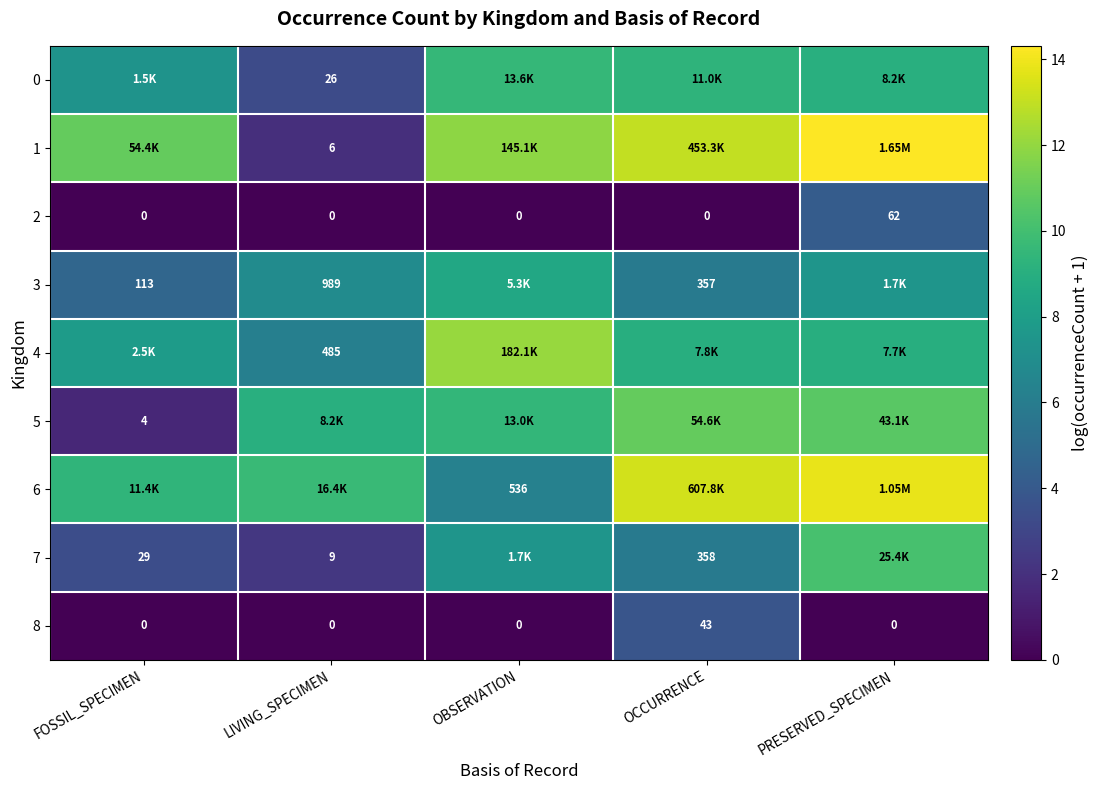

Rank the series by their maximum value, from lowest to highest.

8, 2, 3, 0, 7, 5, 4, 6, 1